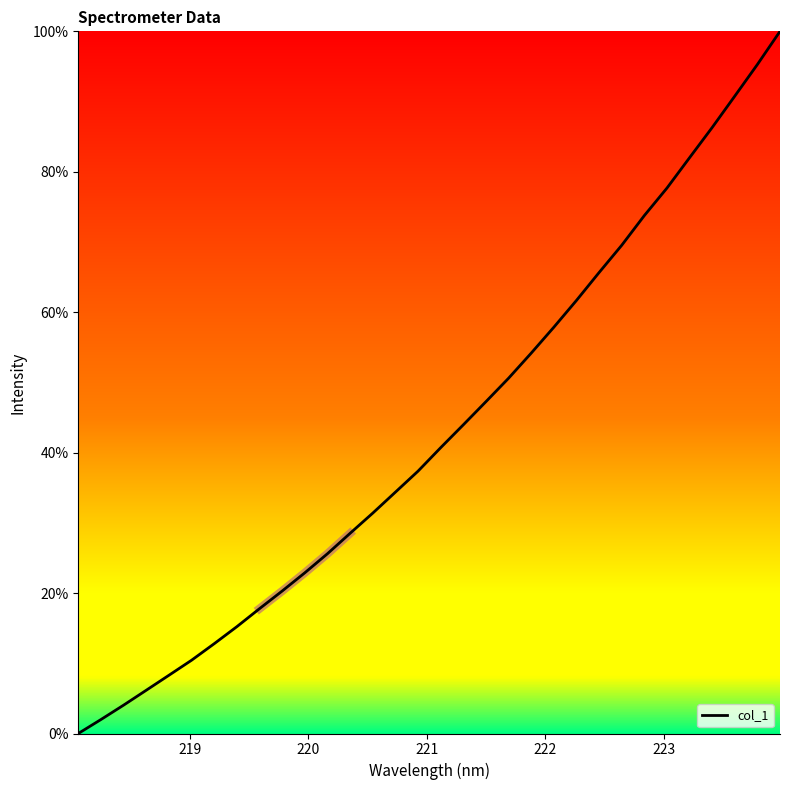

What is the value of the 12th point from the left?

25.6